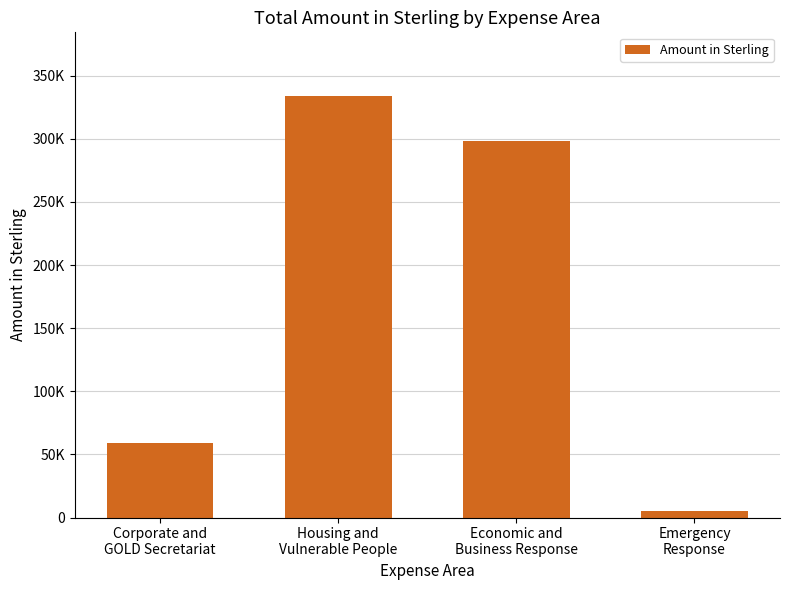

What is the sum of all values?

696768.4